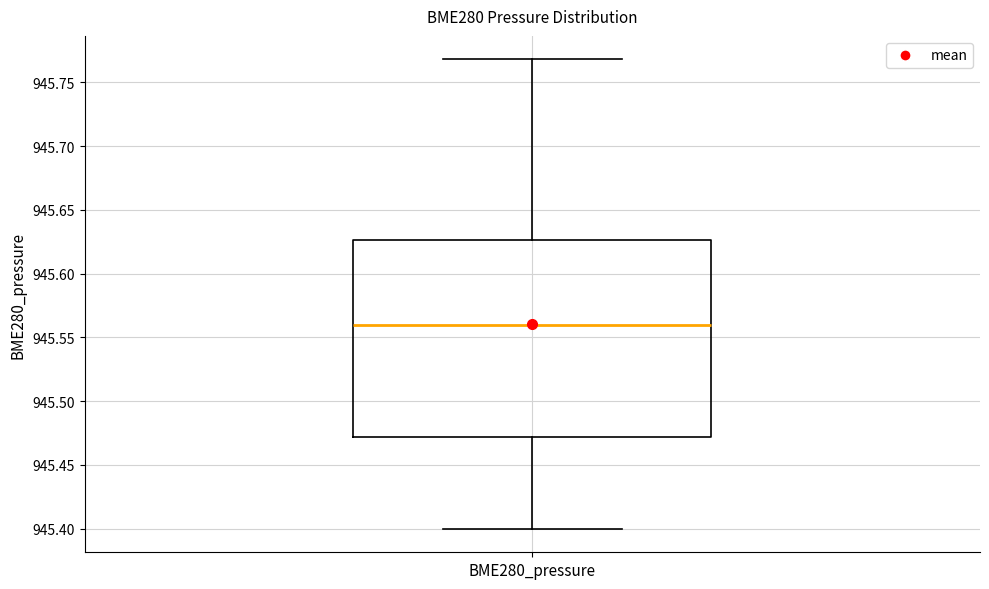

Read this box plot against the y-axis: the position of the median line, the range covered by the box, and the ends of both whiskers. The values are not printed on the chart, so give them approximately, as read against the axis.

median 945.560, box 945.470 to 945.625, whiskers 945.400 to 945.770